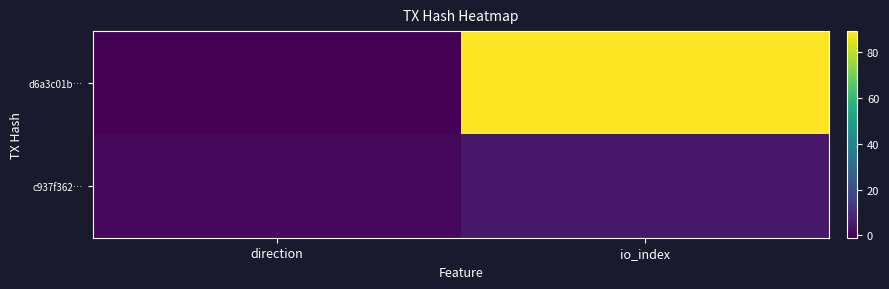

Reading left to right, extract all data points from this chart.

d6a3c01b…: direction=-1	io_index=89
c937f362…: direction=1	io_index=5